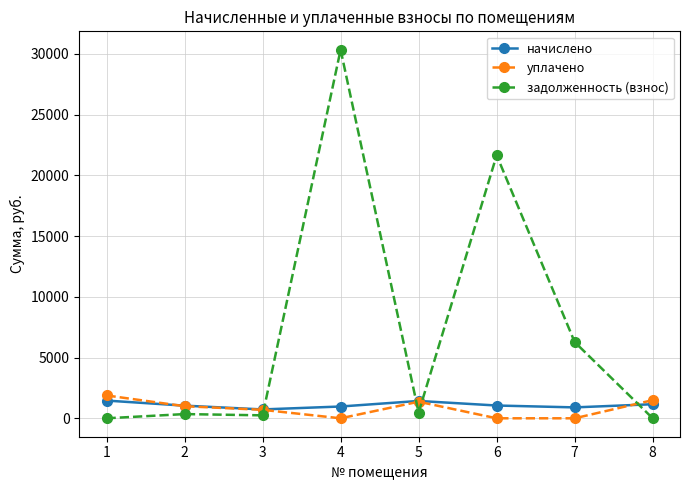

How many categories are shown in the chart?

8